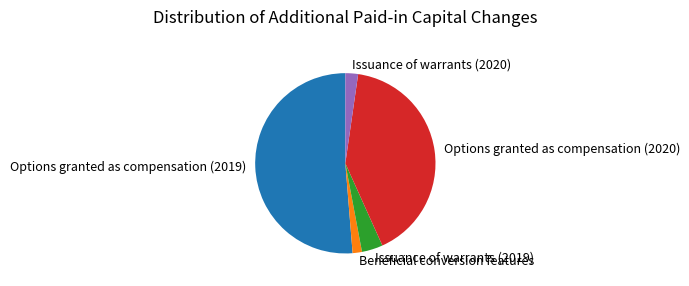

The Options granted as compensation (2020) slice represents 41% of the pie. True or false?

True